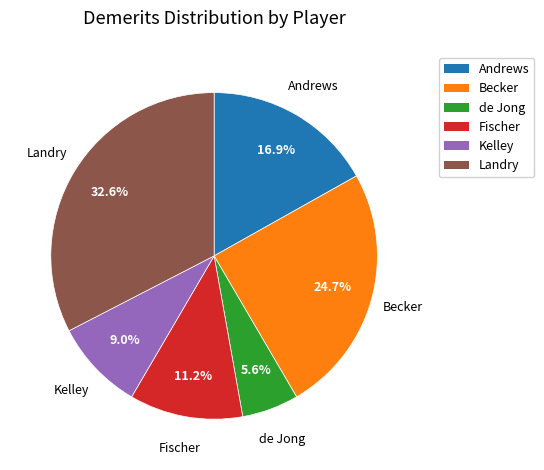

Which category has the biggest portion of the pie?

Landry